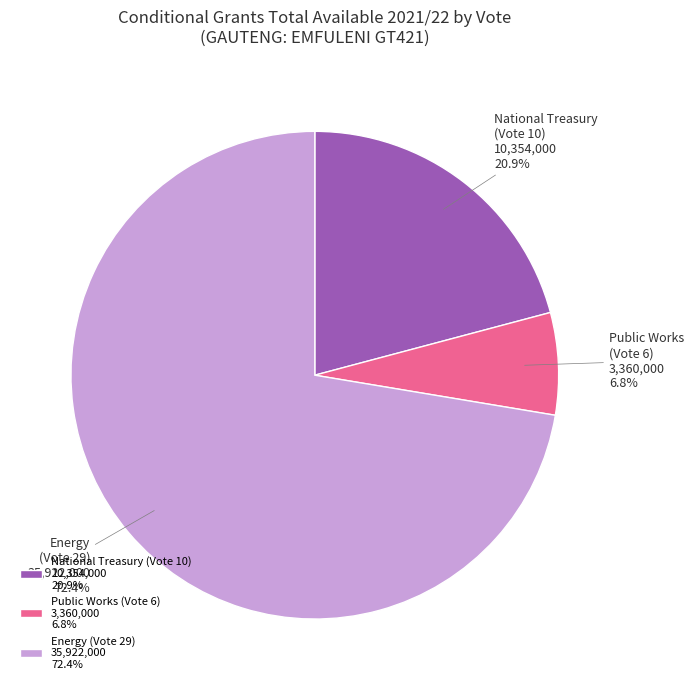

Which category has the biggest portion of the pie?

Energy (Vote 29) 35,922,000 72.4%